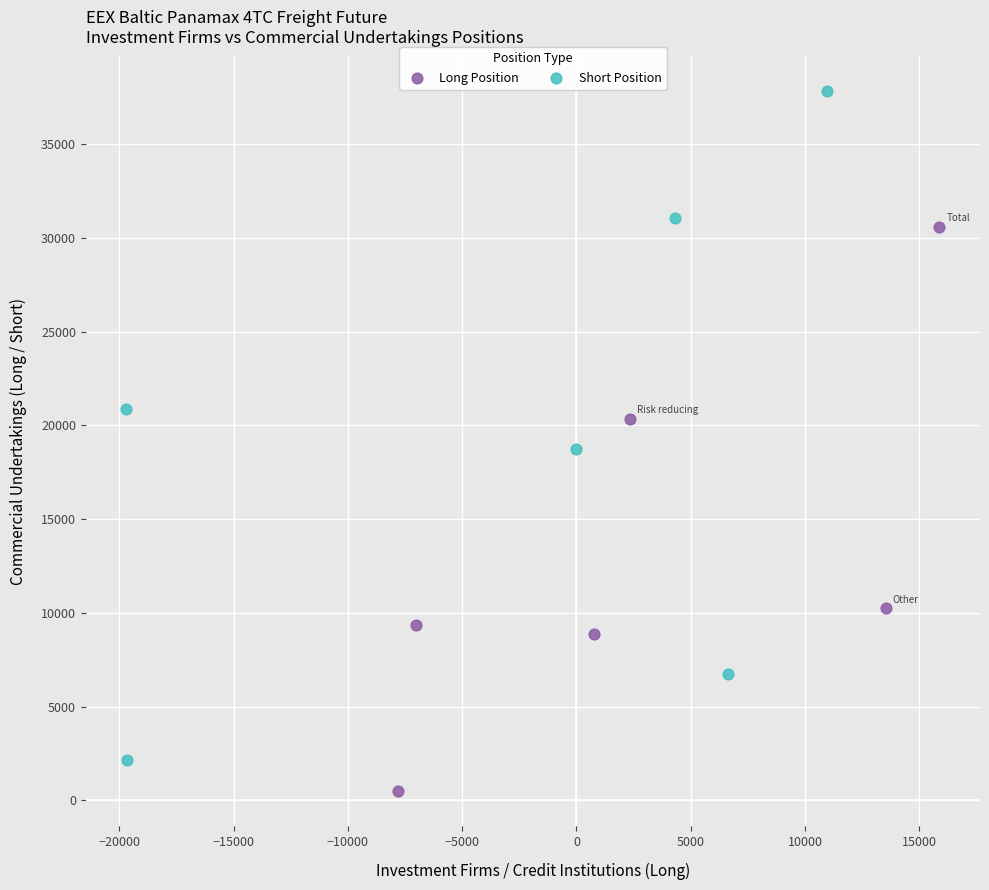

Which series contains the highest Y value?

Short Position